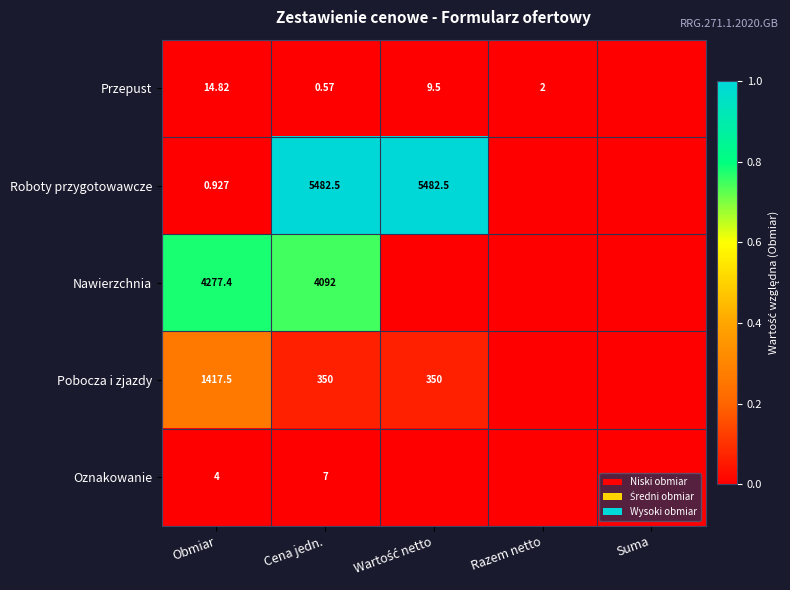

Which series changed the most between Obmiar and Cena jedn.?

Roboty przygotowawcze